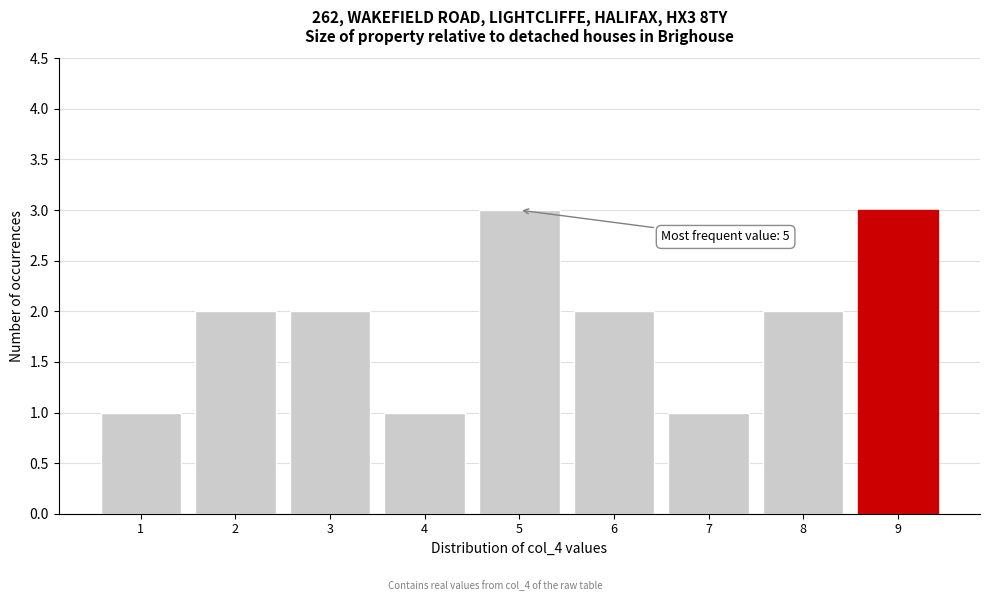

Reading right to left, what are all the values shown in this chart?

9=3	8=2	7=1	6=2	5=3	4=1	3=2	2=2	1=1